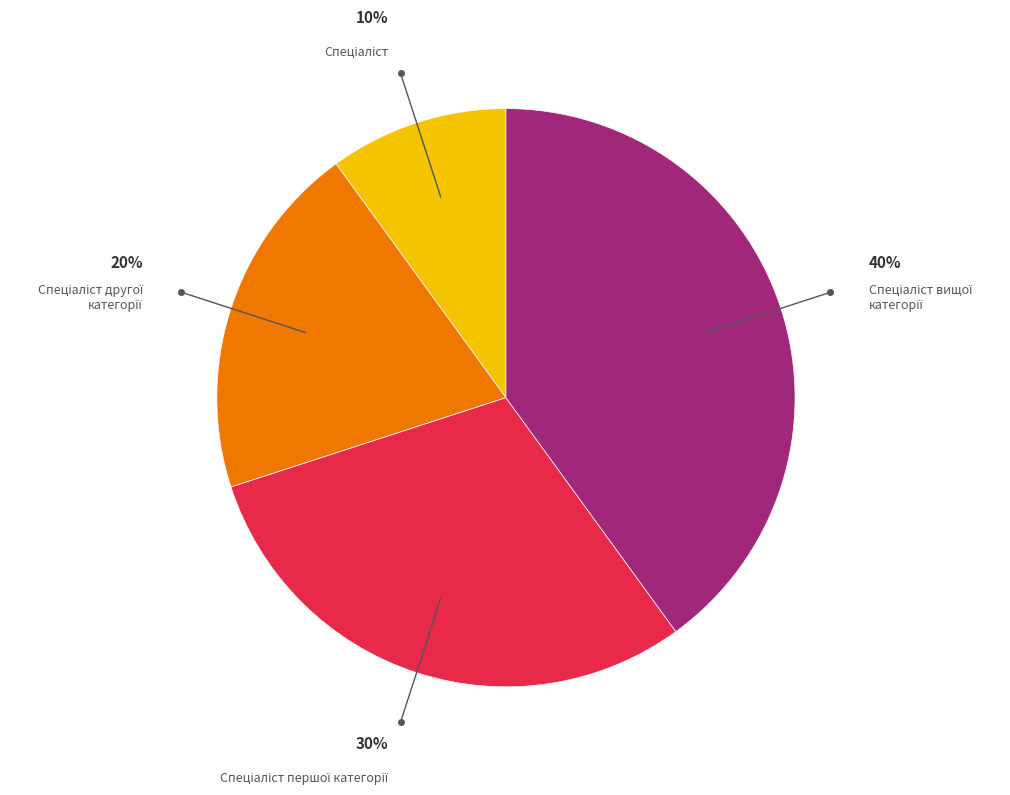

Is there a majority slice in this chart?

No